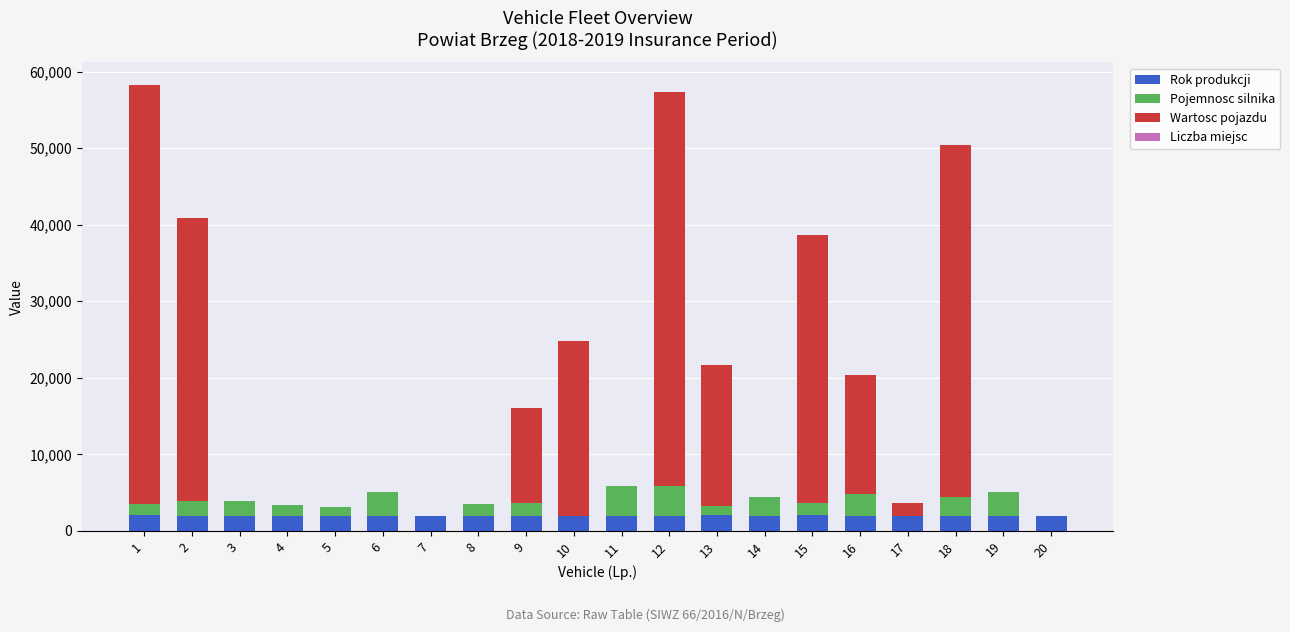

What is the highest value of the Rok produkcji series?

2014